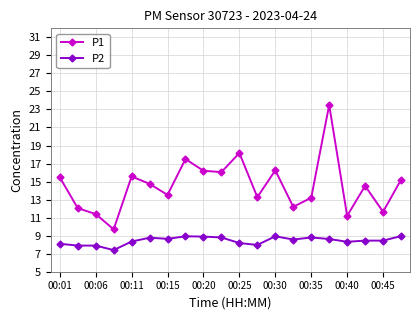

What is the minimum value shown in the chart?

7.4